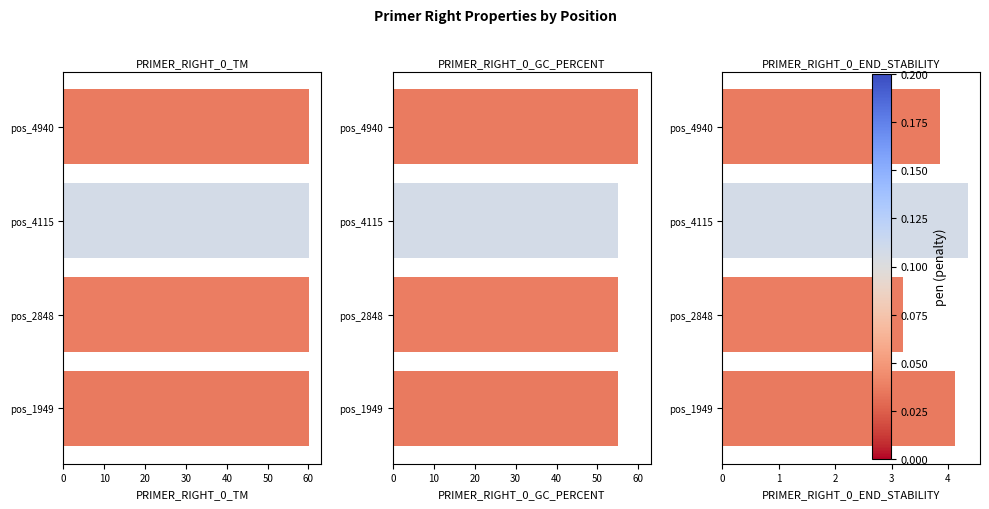

What is the sum of all PRIMER_RIGHT_0_END_STABILITY values?

15.5